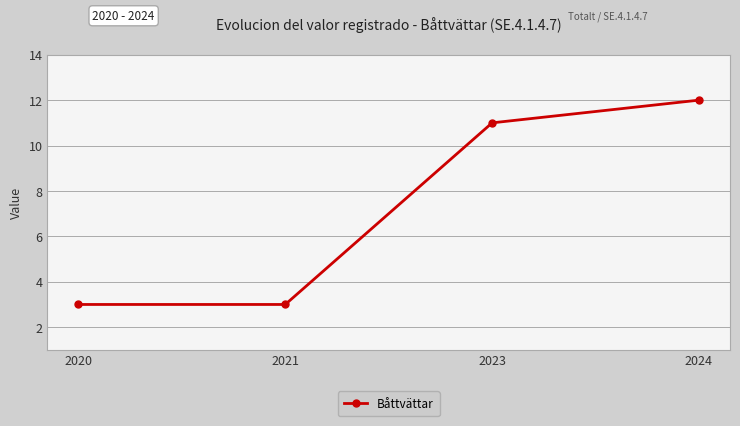

What is the value of the 2nd point from the left?

3